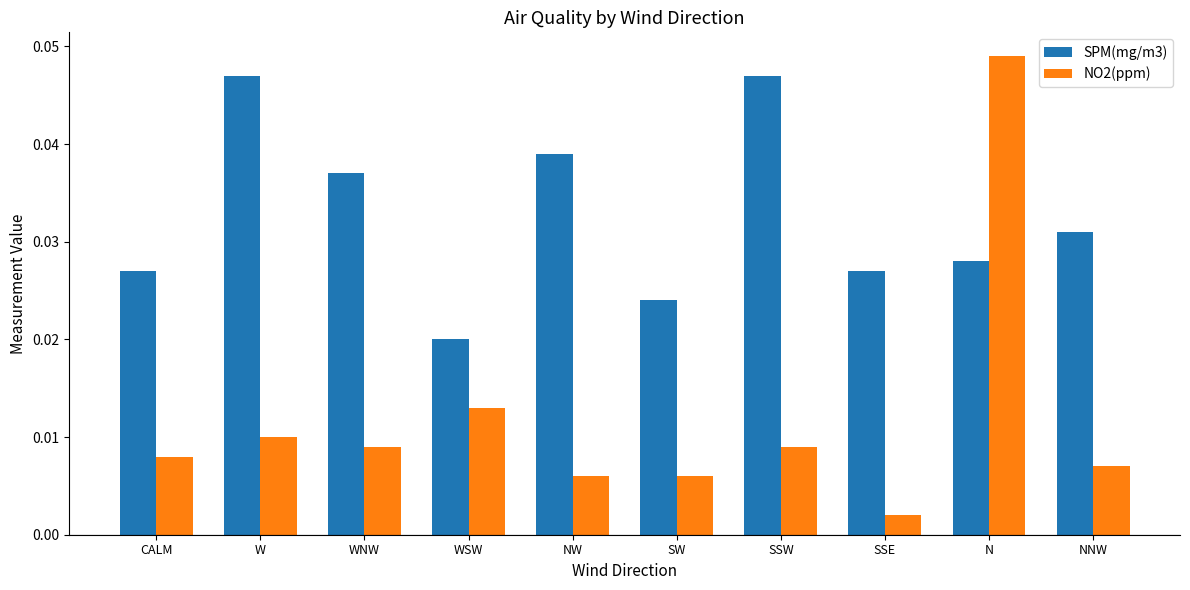

What is the label of the 4th bar from the left?

WSW